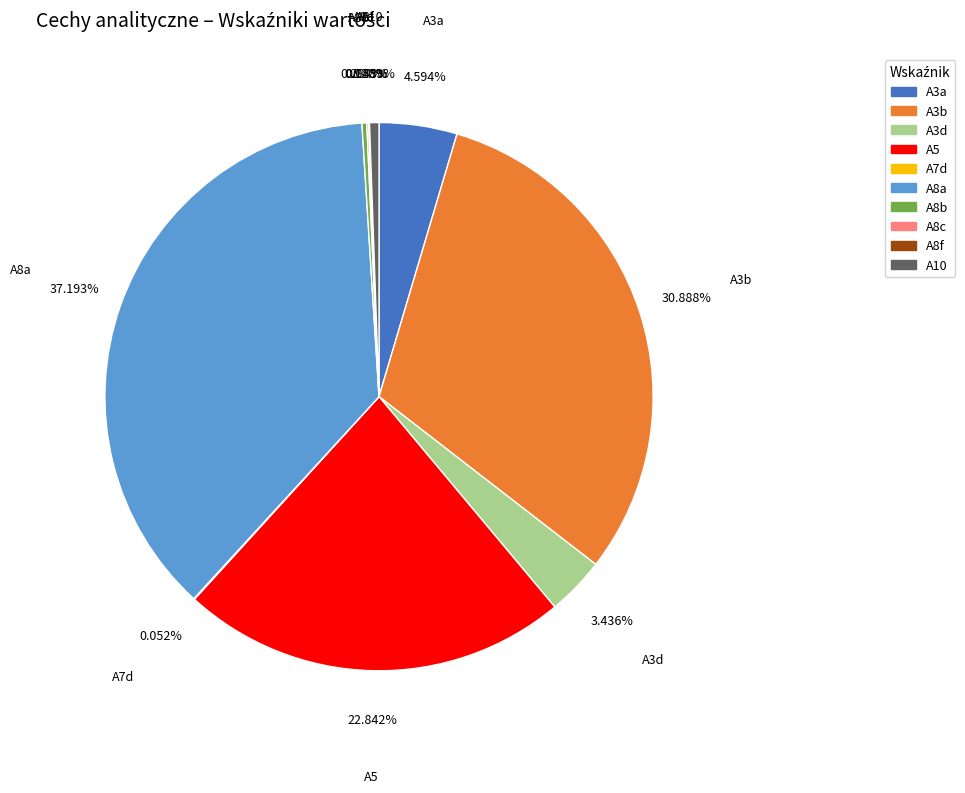

Is there a majority slice in this chart?

No